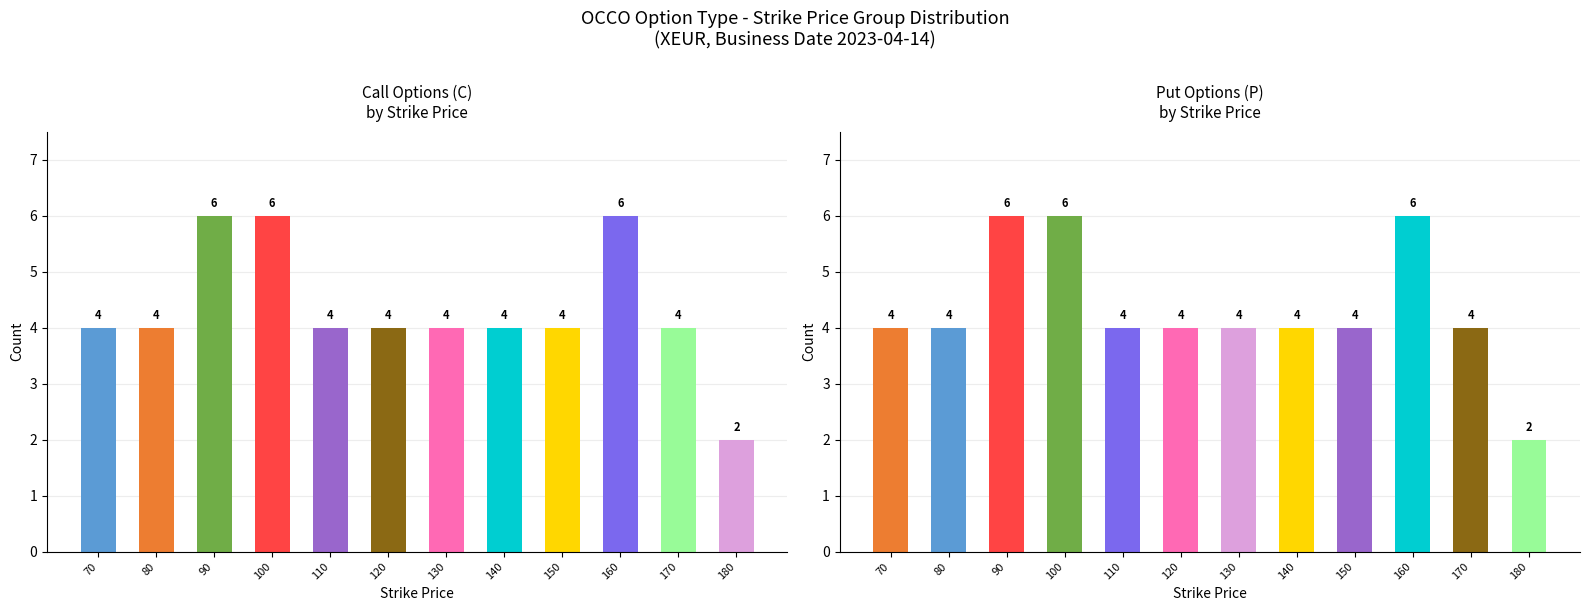

Which series has the largest range (max minus min)?

C